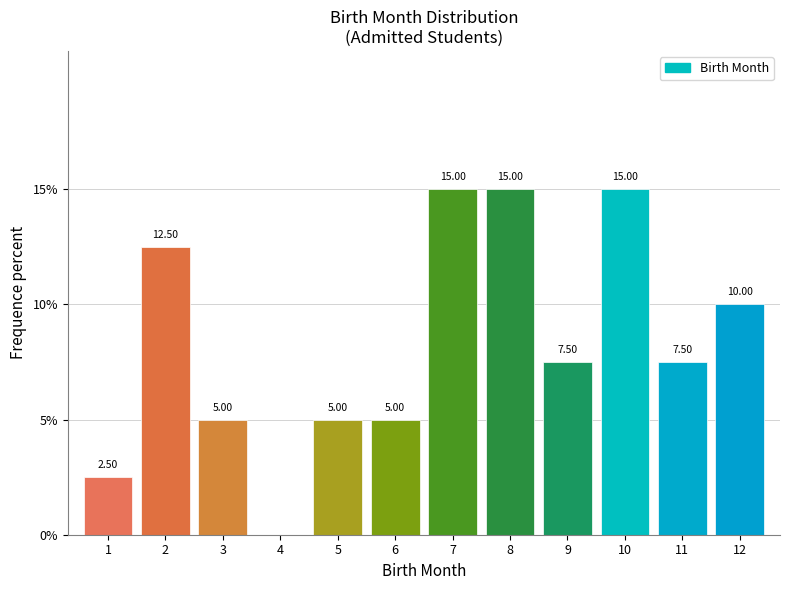

Between 11 and 10, which is larger?

10